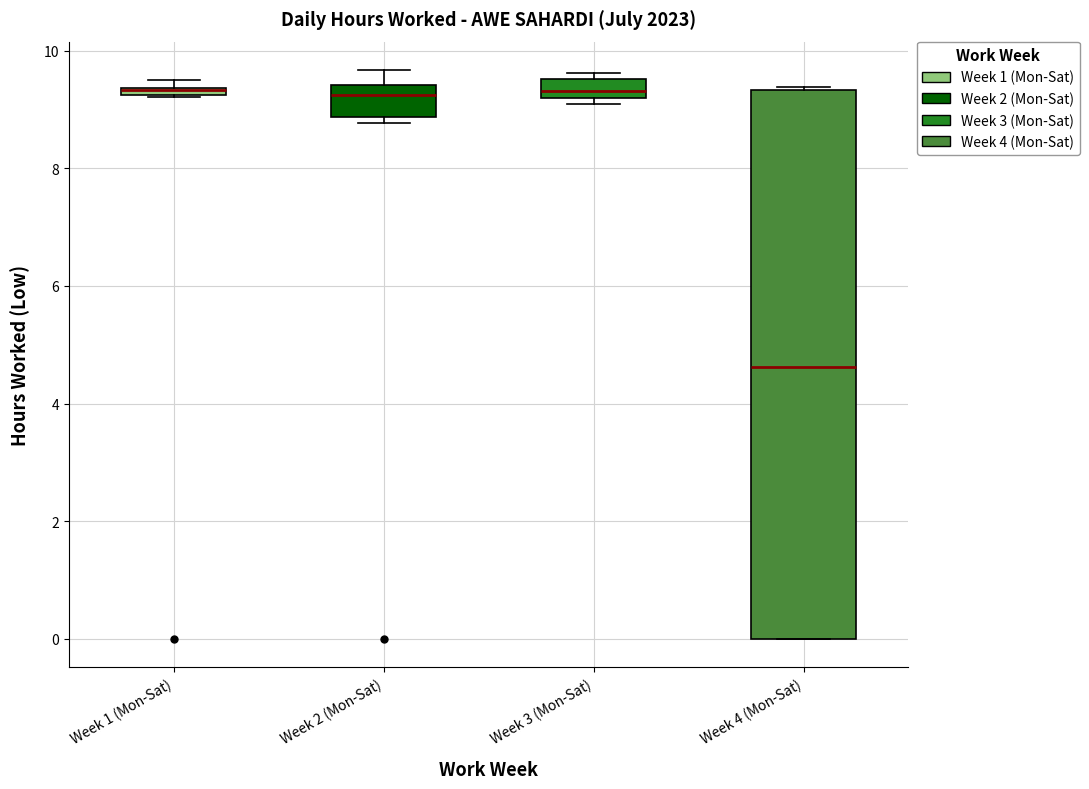

Comparing the boxes themselves (not the whiskers), which one is the tallest?

Week 4 (Mon-Sat)